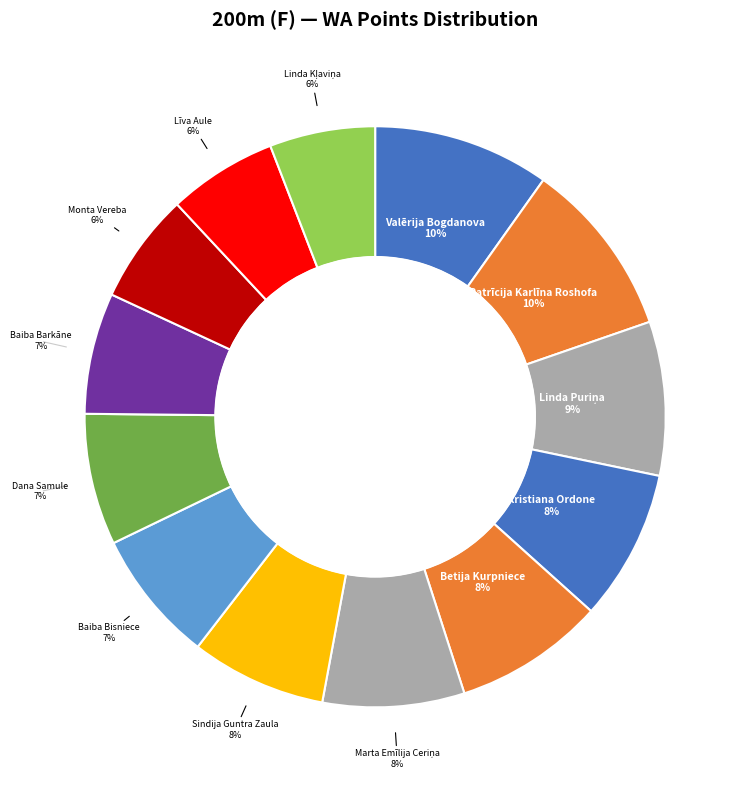

Is there a majority slice in this chart?

No